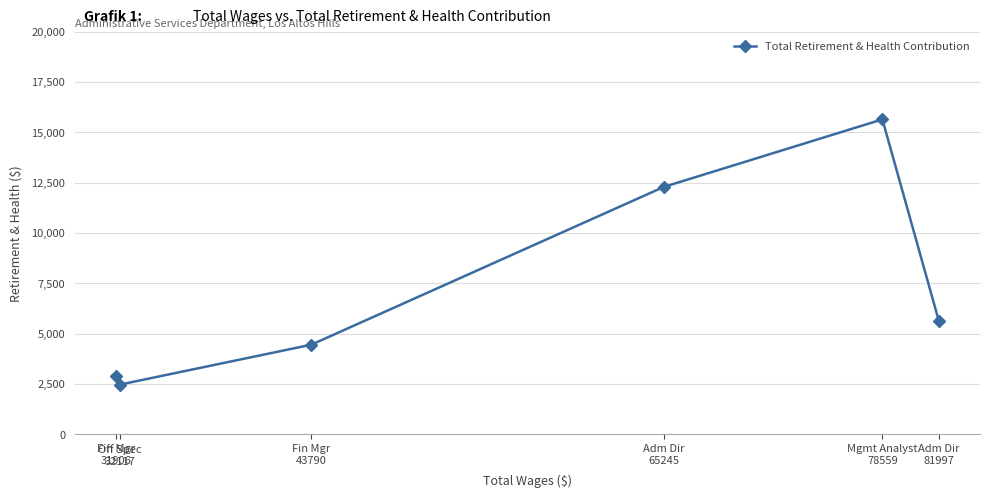

List the labels in order of value, smallest first.

Off Spec
32117, Fin Mgr
31906, Fin Mgr
43790, Adm Dir
81997, Adm Dir
65245, Mgmt Analyst
78559